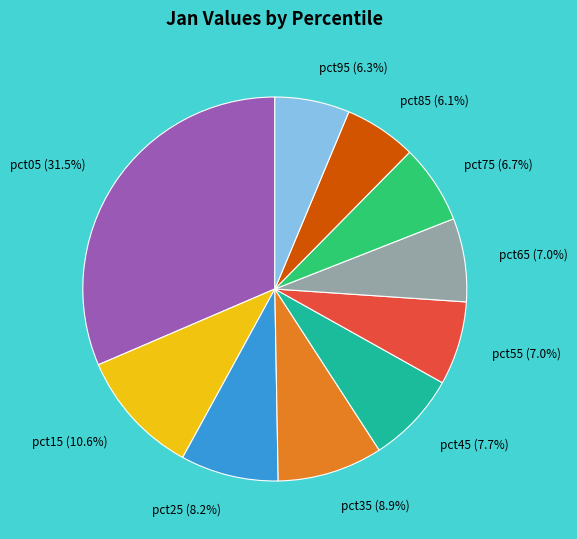

To the nearest percent, what is the average slice percentage?

10%